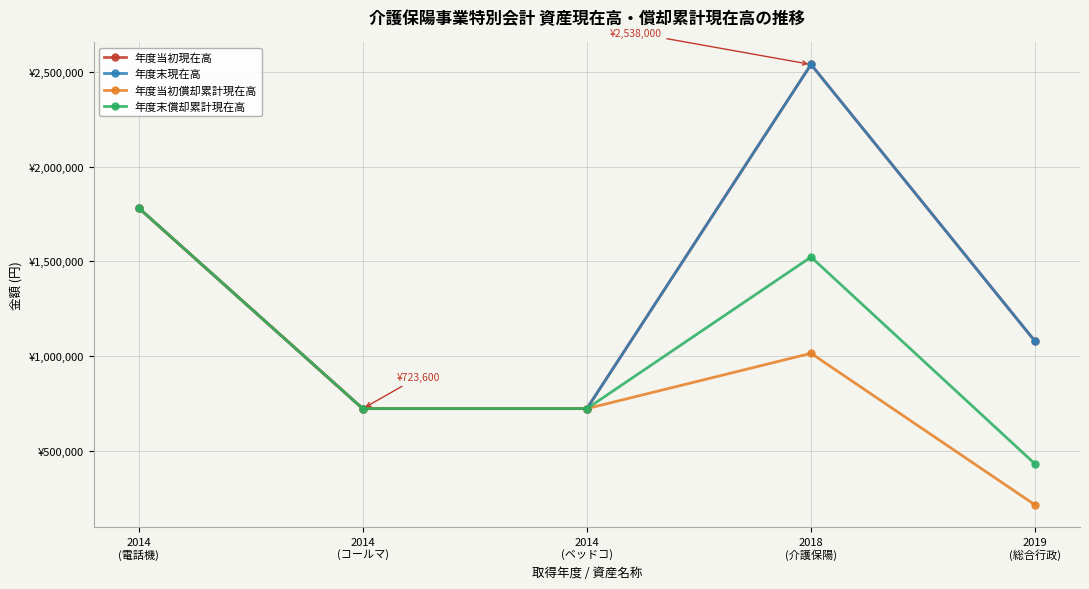

Reading left to right, extract all data points from this chart.

年度当初現在高: 2014
(電話機)=1782000	2014
(コールマ)=723600	2014
(ベッドコ)=723600	2018
(介護保陽)=2538000	2019
(総合行政)=1078000
年度末現在高: 2014
(電話機)=1782000	2014
(コールマ)=723600	2014
(ベッドコ)=723600	2018
(介護保陽)=2538000	2019
(総合行政)=1078000
年度当初償却累計現在高: 2014
(電話機)=1781999	2014
(コールマ)=723599	2014
(ベッドコ)=723599	2018
(介護保陽)=1015200	2019
(総合行政)=215600
年度末償却累計現在高: 2014
(電話機)=1781999	2014
(コールマ)=723599	2014
(ベッドコ)=723599	2018
(介護保陽)=1522800	2019
(総合行政)=431200